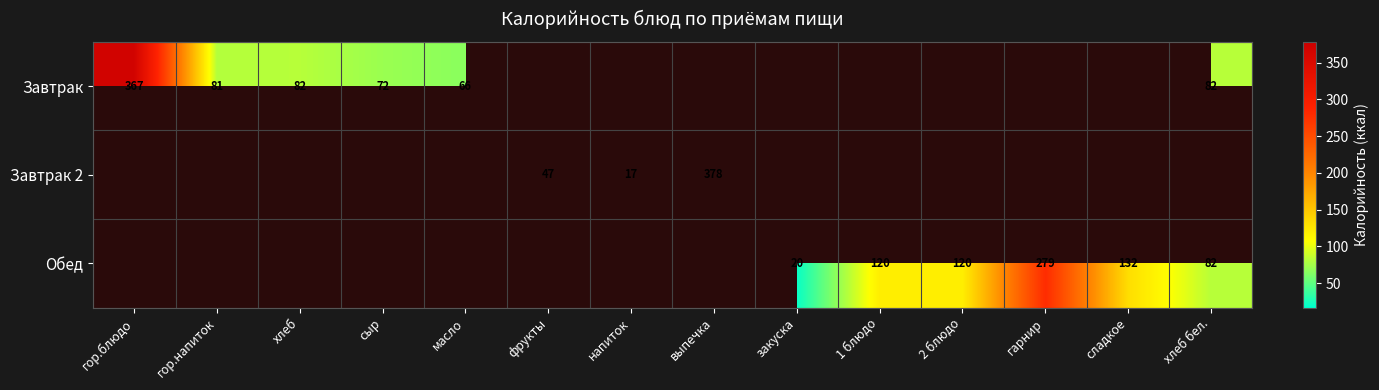

Is it true that Обед equals 193 at 2 блюдо?

False